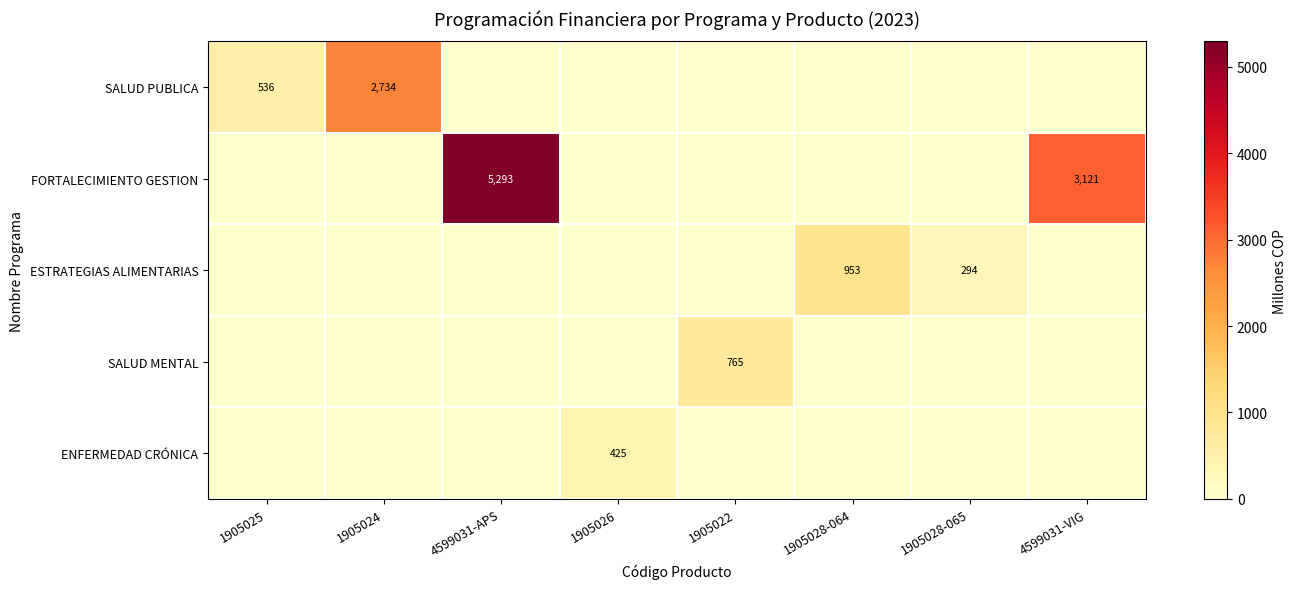

Is it true that ESTRATEGIAS ALIMENTARIAS equals 953 at 1905028-064?

True